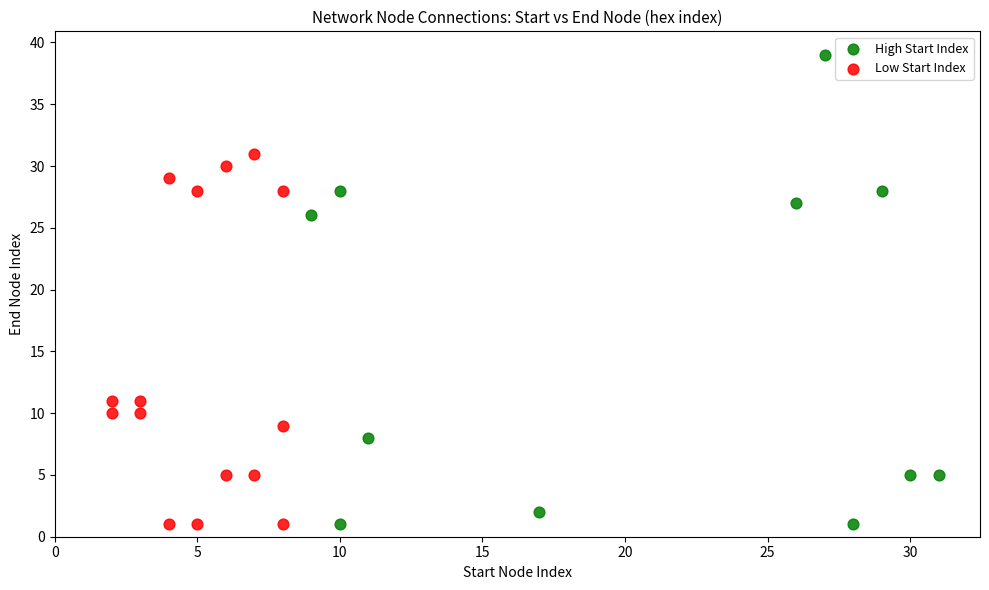

Which series reaches the maximum Y coordinate?

High Start Index